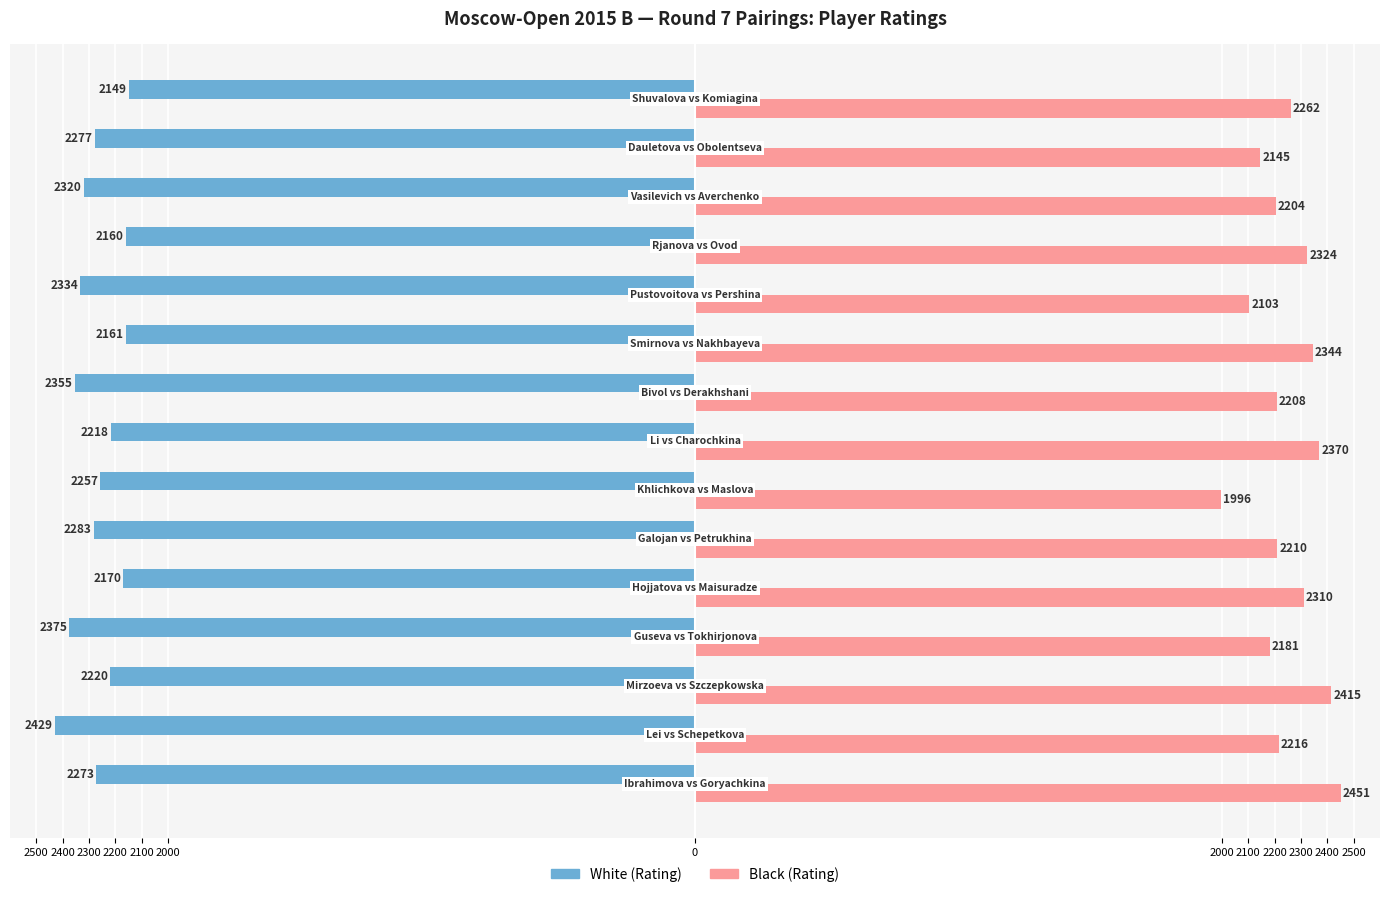

What are all the series names shown in the legend?

White (Rating), Black (Rating)